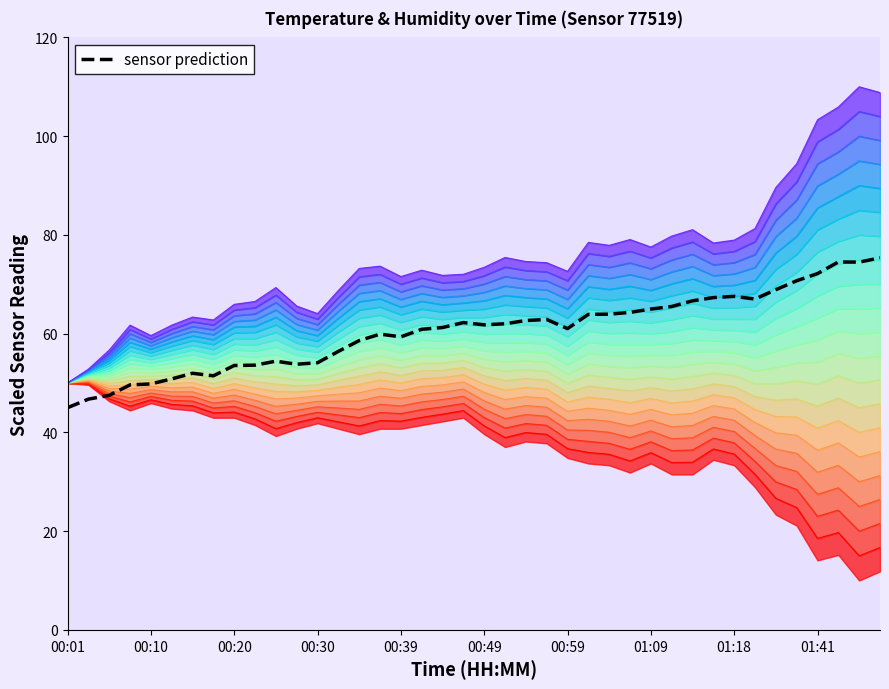

Reading left to right, what are all the values shown in this chart?

45.0	46.7	47.5	49.6	49.8	50.8	52.0	51.5	53.6	53.6	54.4	53.8	54.1	56.4	58.6	59.9	59.4	60.9	61.2	62.2	61.8	62.0	62.7	62.9	61.0	63.9	63.9	64.3	65.0	65.5	66.7	67.3	67.5	67.0	68.9	70.7	72.2	74.5	74.5	75.3